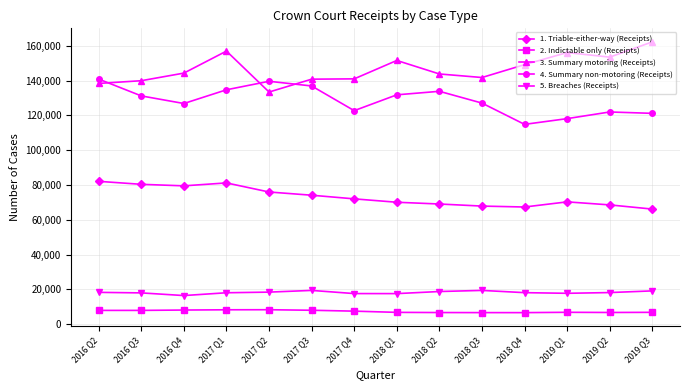

What are all the series names shown in the legend?

1. Triable-either-way (Receipts), 2. Indictable only (Receipts), 3. Summary motoring (Receipts), 4. Summary non-motoring (Receipts), 5. Breaches (Receipts)